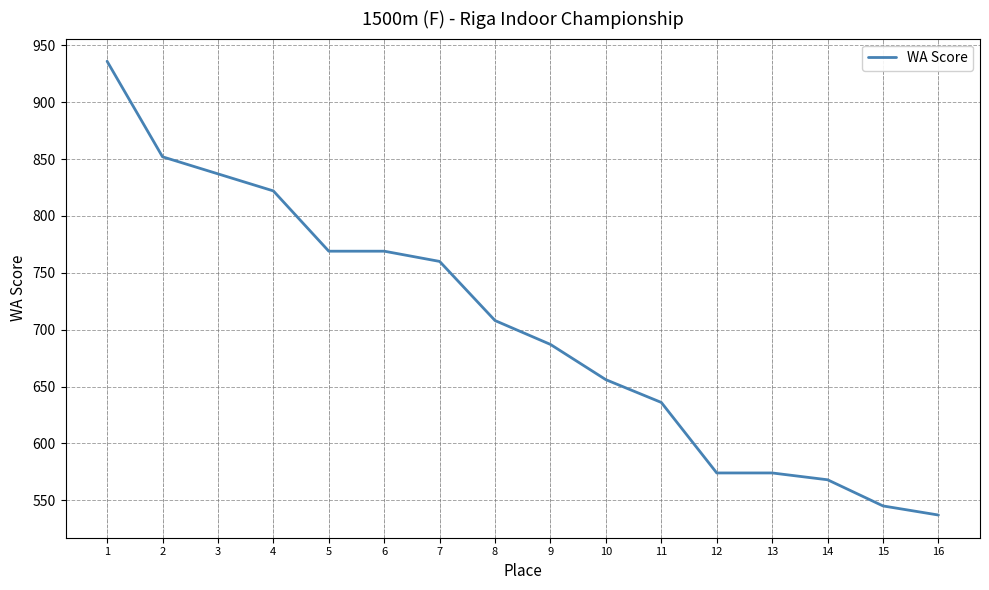

What is the difference between the maximum and minimum values?

399